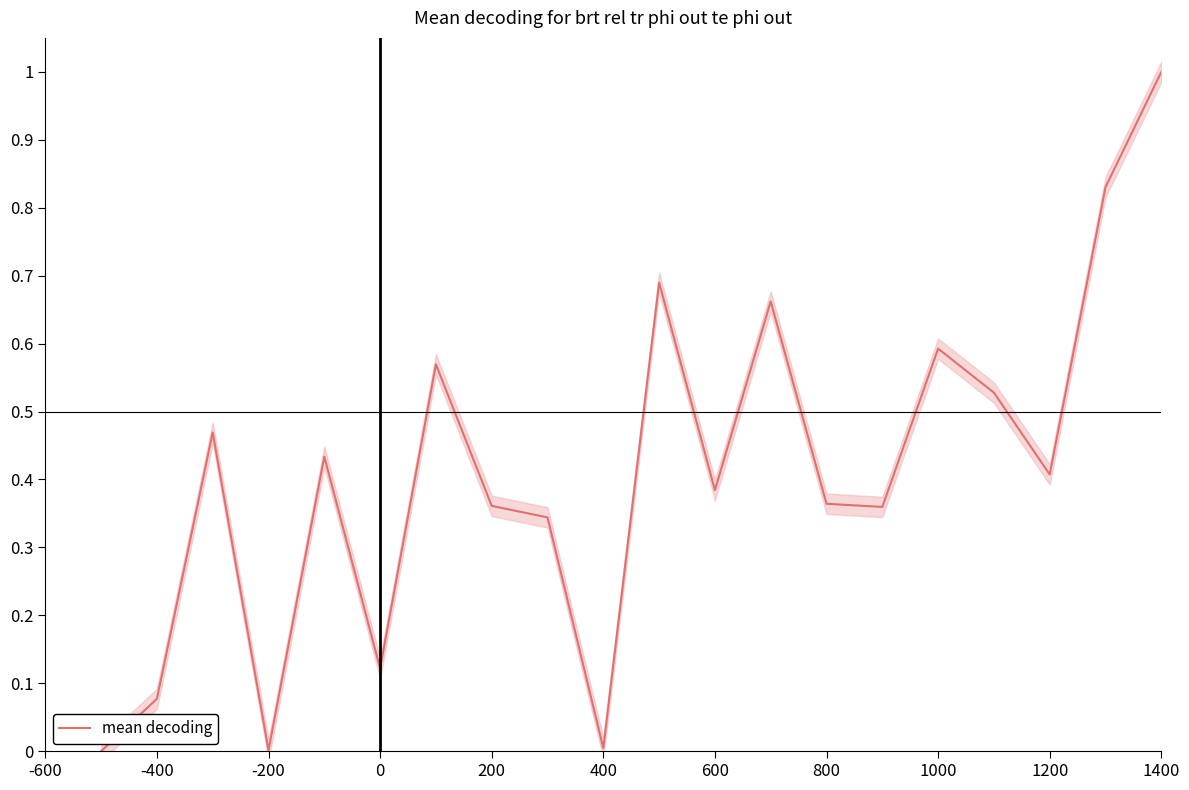

What is the maximum value for mean decoding?

1.0